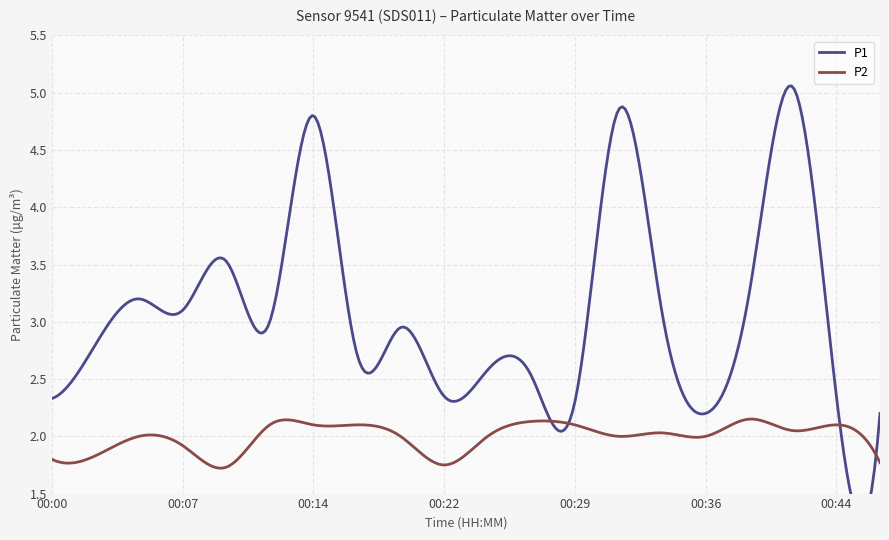

Reading left to right, what are all the values shown in this chart?

P1: 2.3	2.8	3.2	3.1	3.5	3.0	4.8	2.7	3.0	2.4	2.6	2.5	2.3	4.8	3.1	2.2	3.2	5.0	2.4	2.2
P2: 1.8	1.8	2.0	1.9	1.7	2.1	2.1	2.1	2.0	1.8	2.0	2.1	2.1	2.0	2.0	2.0	2.1	2.0	2.1	1.8